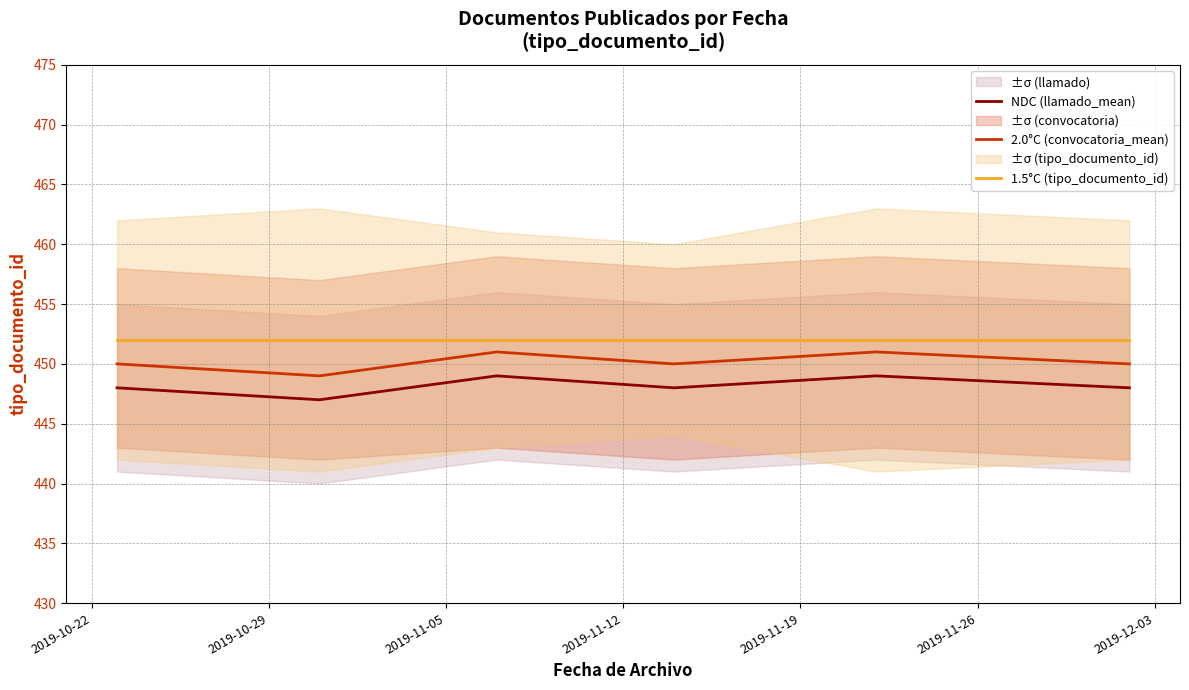

True or false: 2.0°C (convocatoria_mean) and NDC (llamado_mean) cross at least once.

False